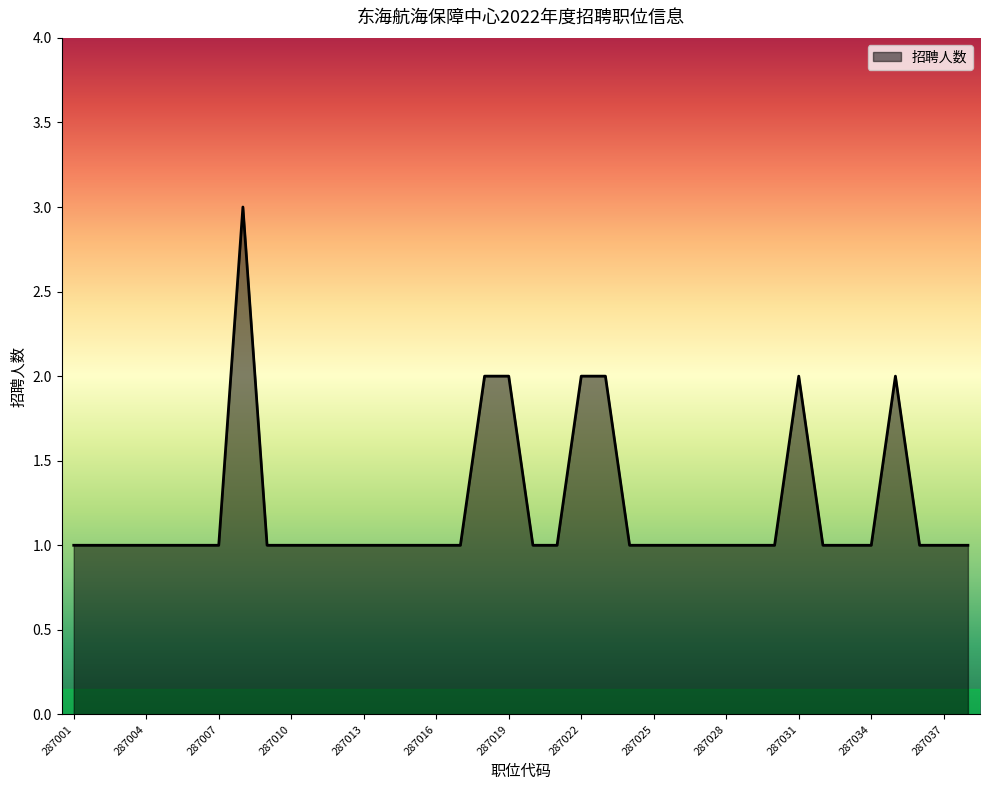

How many lines are shown in the chart?

1